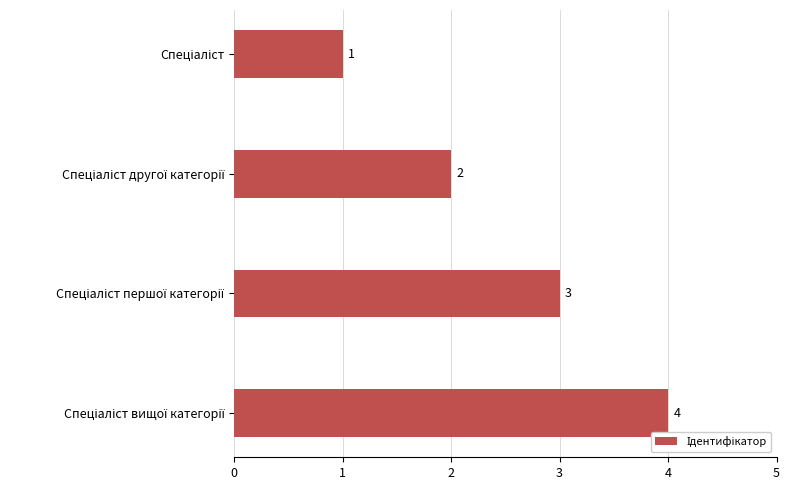

What is the value of the 3rd bar from the top?

3